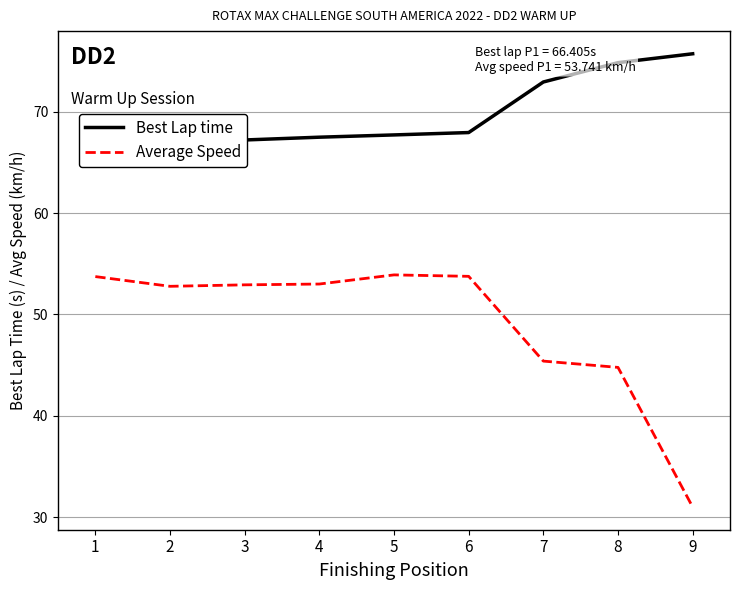

What is the difference between the maximum and minimum values in the Best Lap time series?

9.3